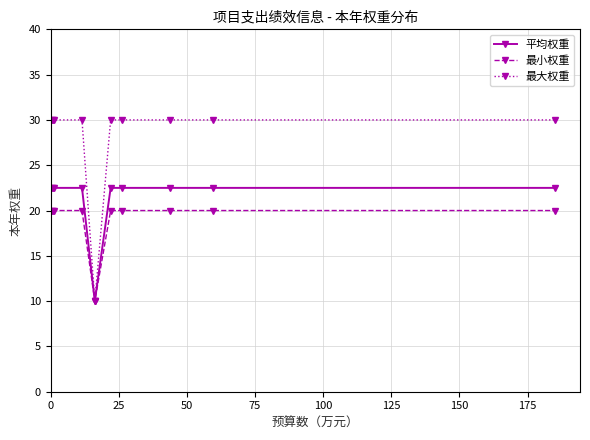

What are all the series names shown in the legend?

平均权重, 最小权重, 最大权重